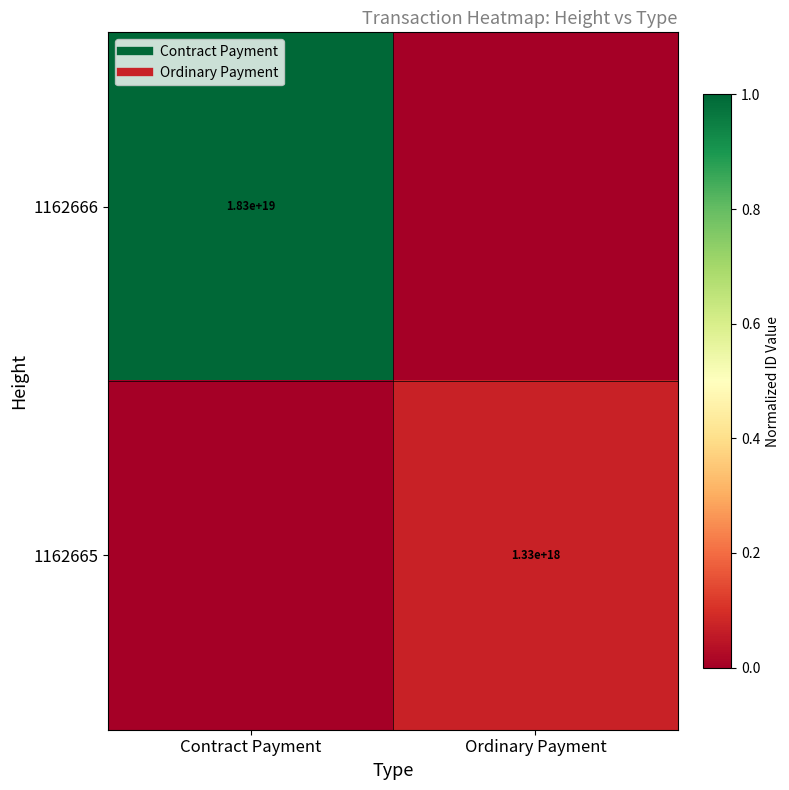

What is the difference between the maximum and minimum values in the 1162665 series?

0.1